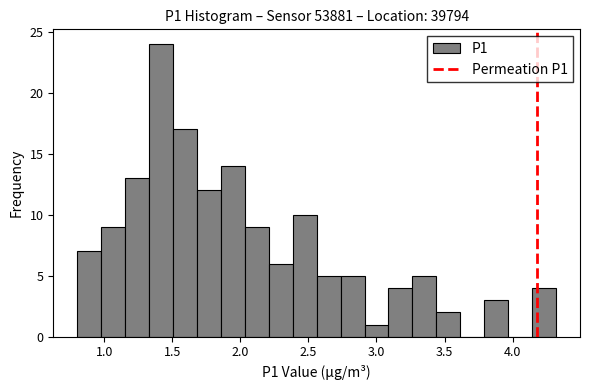

Read against the x-axis, roughly where is the centre of the tallest bar?

1.40